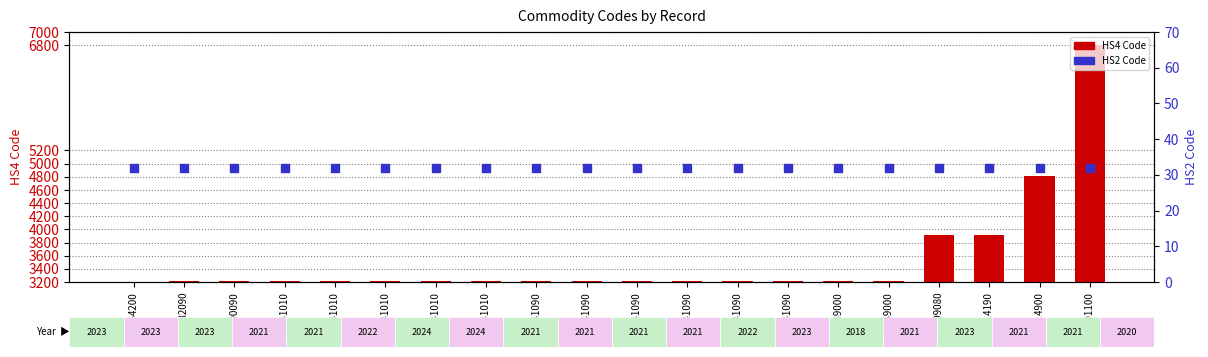

What are all the series names shown in the legend?

HS4 Code, HS2 Code